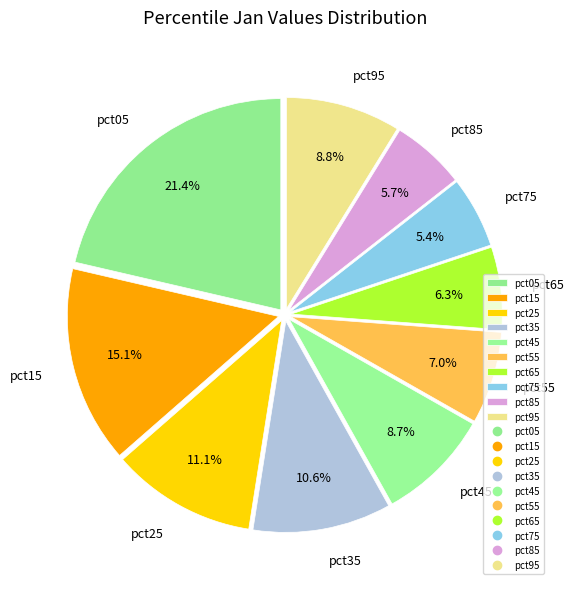

To the nearest percent, what percentage of the pie is pct55?

7%